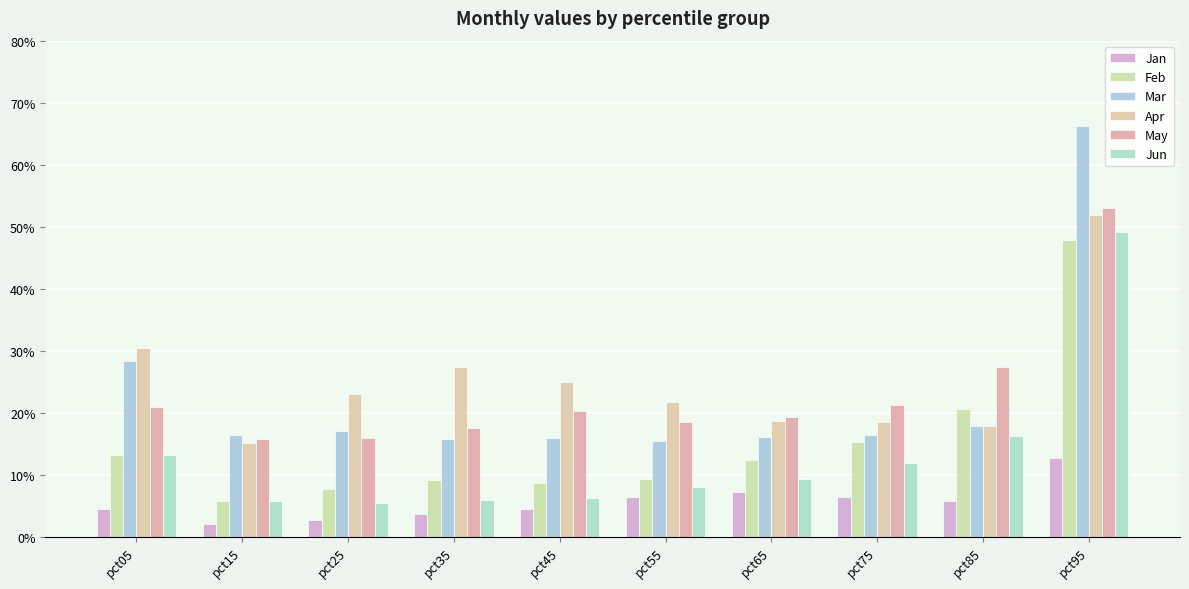

Does the chart contain any negative values?

No